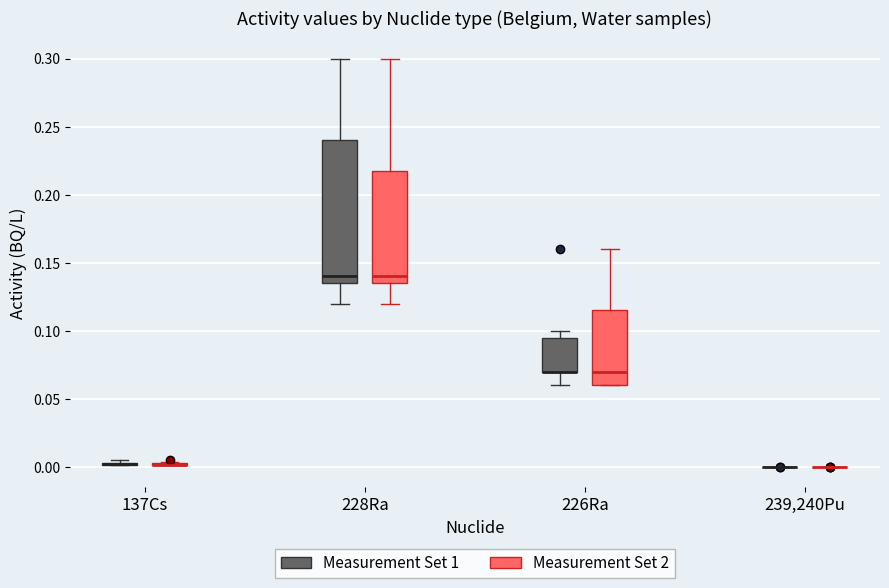

Reading left to right, transcribe this box plot: for each box, give where its median line is, the range the box spans, and where its two whiskers end, as read against the y-axis. The values are not printed on the chart, so give them approximately, as read against the axis.

137Cs (Measurement Set 1): box collapsed to a line at 0.000, whiskers 0.000 to 0.005
137Cs (Measurement Set 2): box collapsed to a line at 0.000, whiskers 0.000 to 0.005
228Ra (Measurement Set 1): median 0.140, box 0.135 to 0.240, whiskers 0.120 to 0.300
228Ra (Measurement Set 2): median 0.140, box 0.135 to 0.220, whiskers 0.120 to 0.300
226Ra (Measurement Set 1): median 0.070 (drawn on the box's lower edge), box 0.070 to 0.095, whiskers 0.060 to 0.100
226Ra (Measurement Set 2): median 0.070, box 0.060 to 0.115, whiskers 0.060 to 0.160
239,240Pu (Measurement Set 1): box collapsed to a line at 0.000, whiskers 0.000 to 0.000
239,240Pu (Measurement Set 2): box collapsed to a line at 0.000, whiskers 0.000 to 0.000